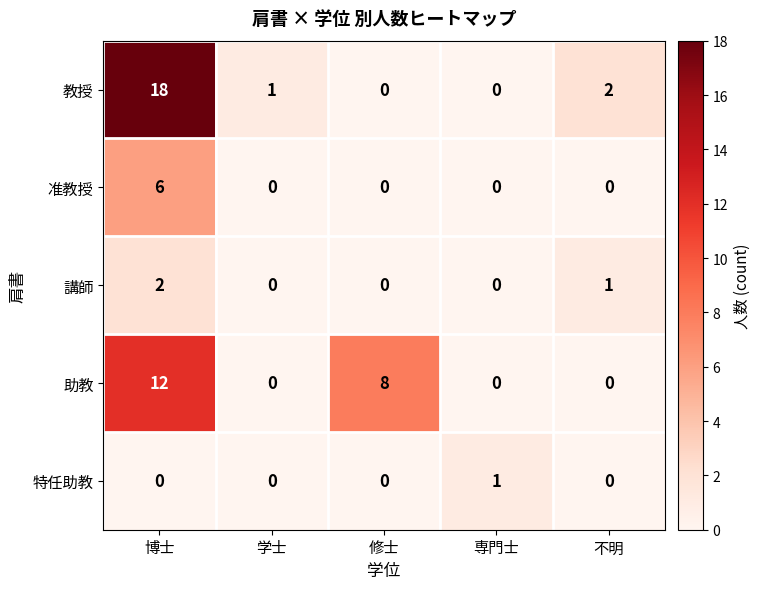

What is the maximum value shown in the chart?

18